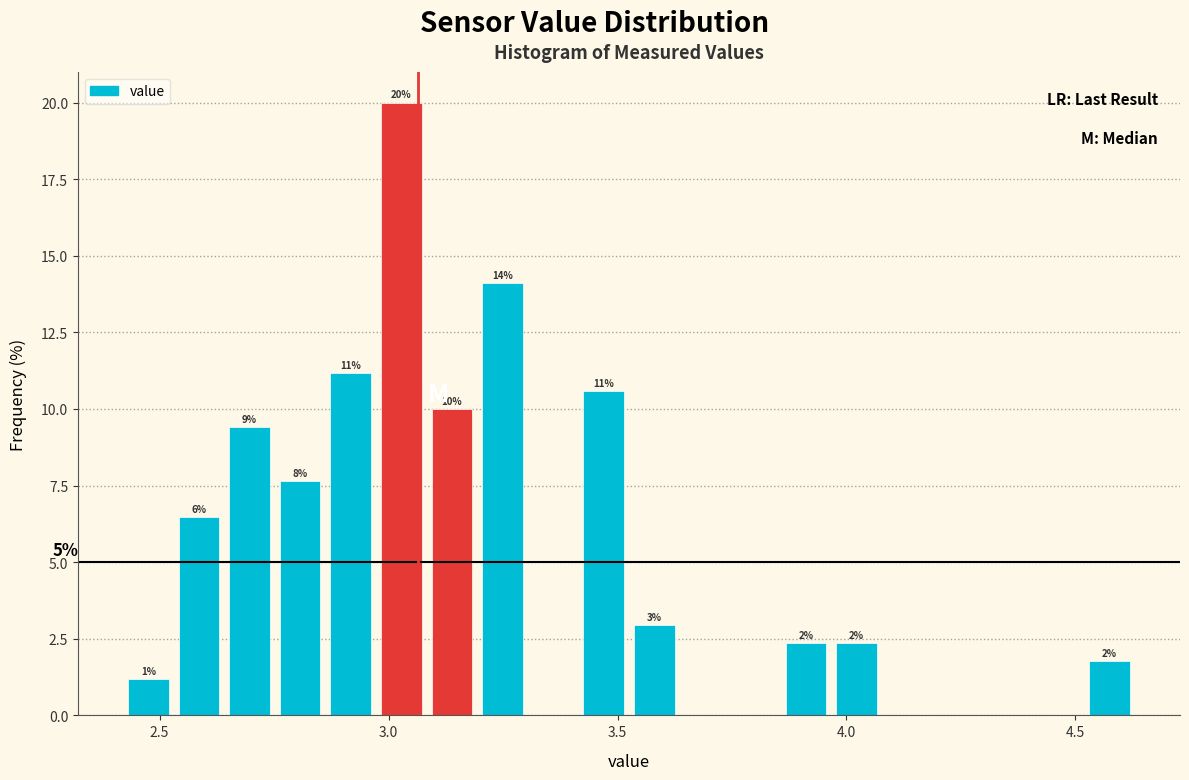

Around what value on the x-axis is the tallest bar? Give the approximate position of its centre, as read against the axis.

3.05